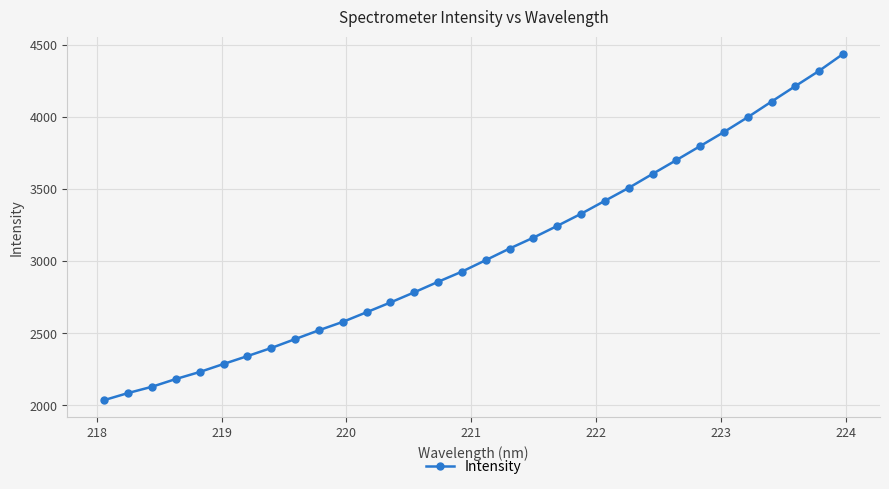

What is the average value?

3063.2